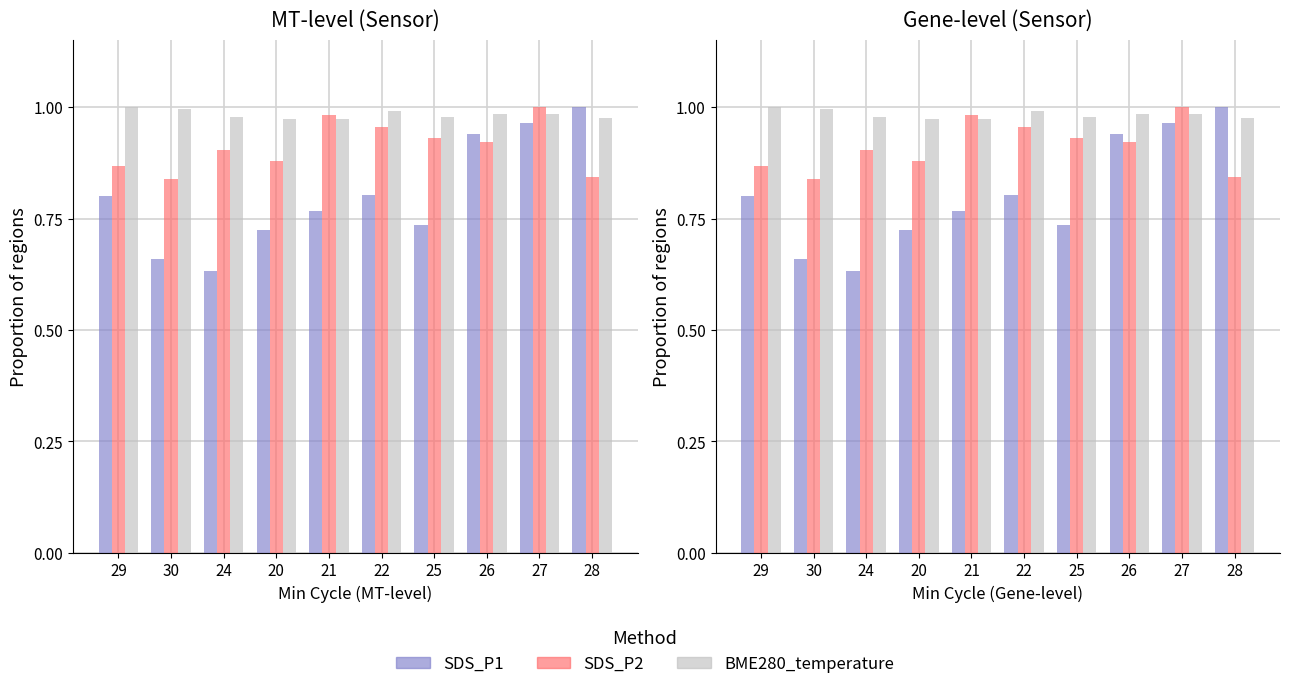

How many data points does each series have?

10